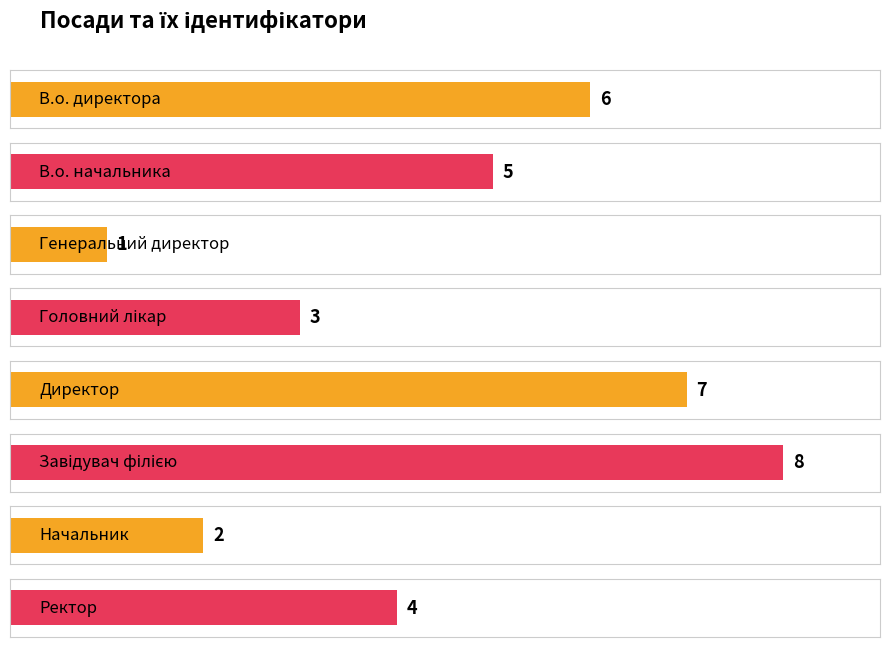

Which label corresponds to the largest value in the chart?

Завідувач філією